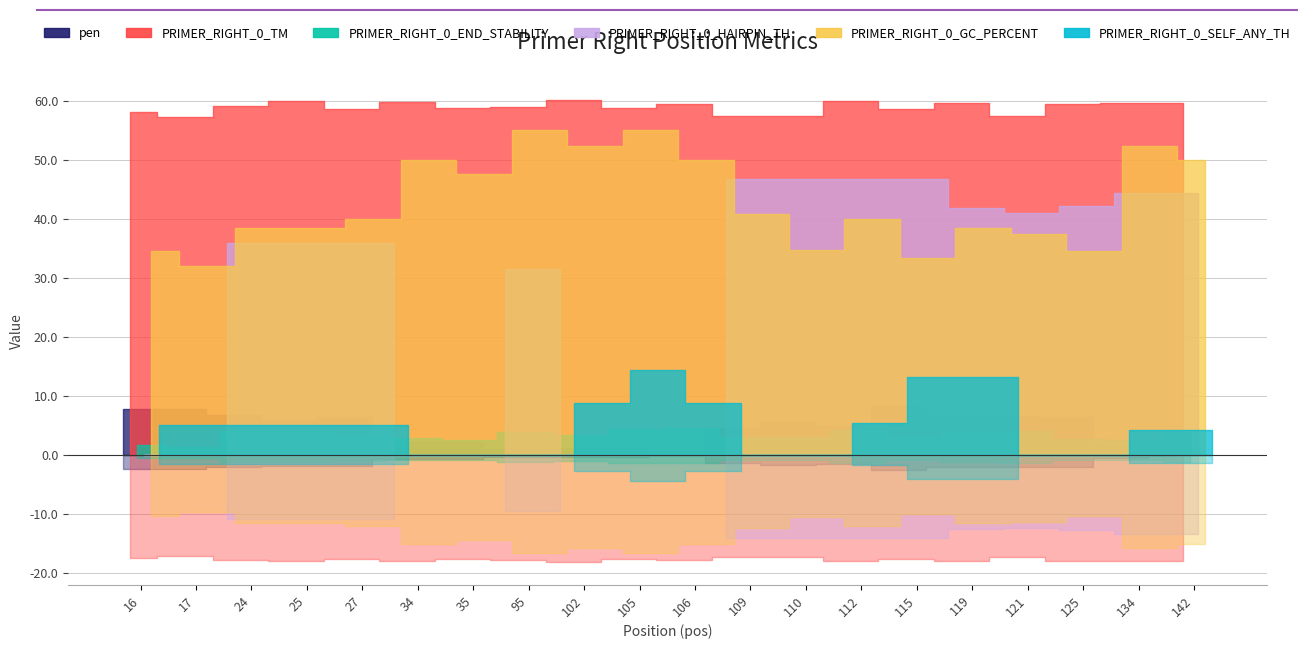

What is the difference between the second highest and minimum values in the PRIMER_RIGHT_0_END_STABILITY series?

3.1